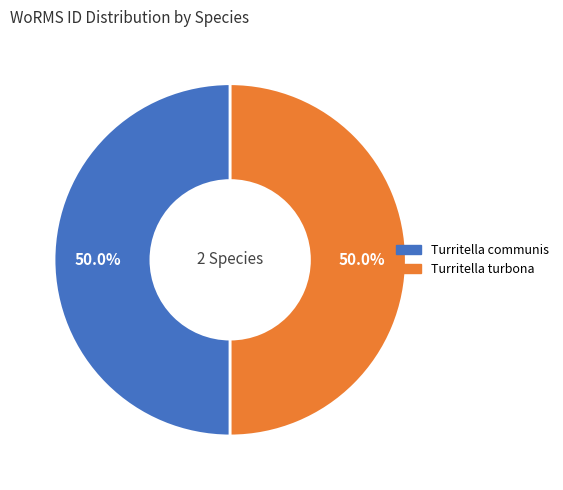

To the nearest percent, what is the average slice percentage?

50%